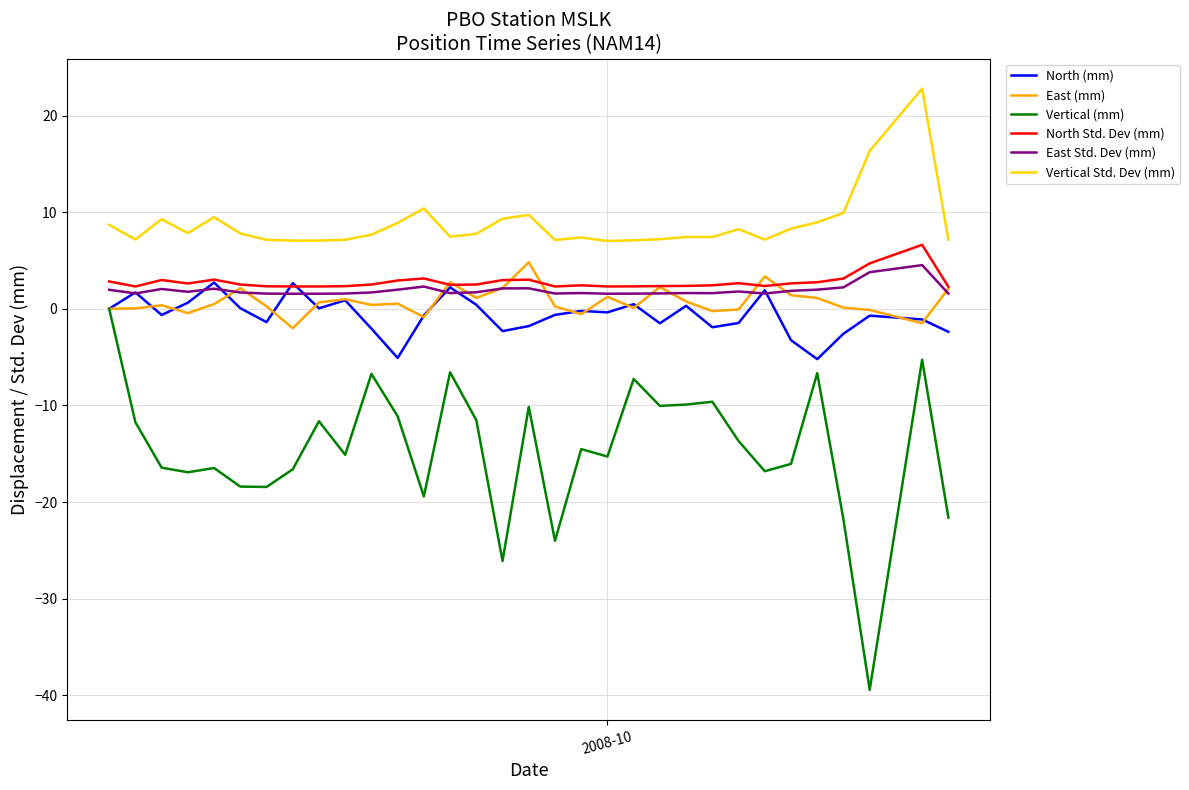

What is the smallest value displayed?

-39.4